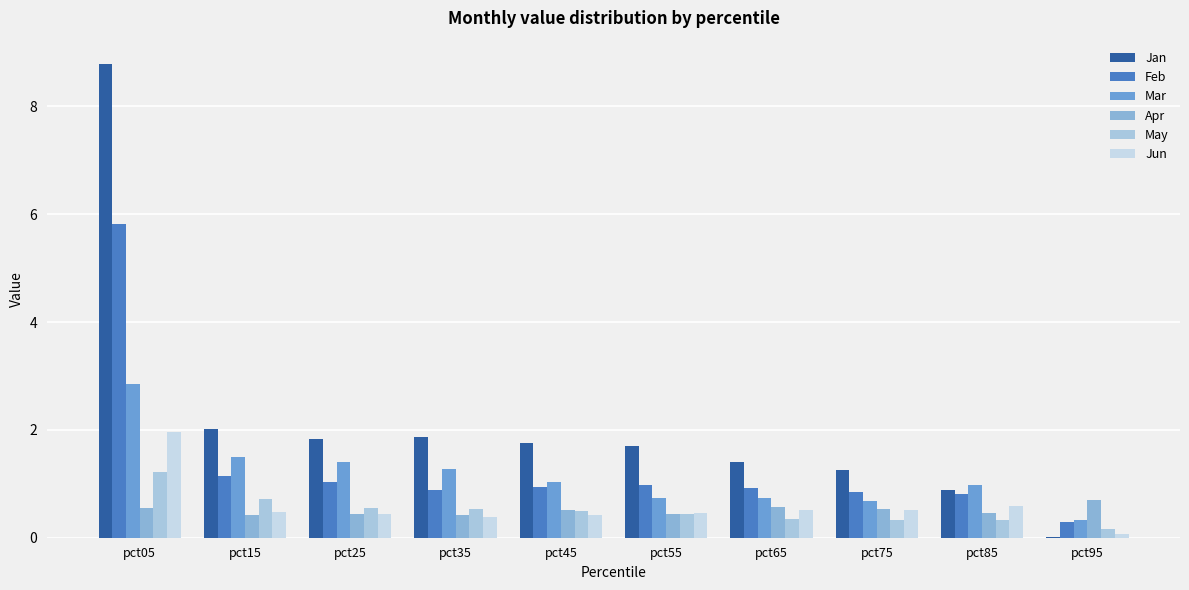

What is the difference between the Feb values at pct05 and pct45?

4.9